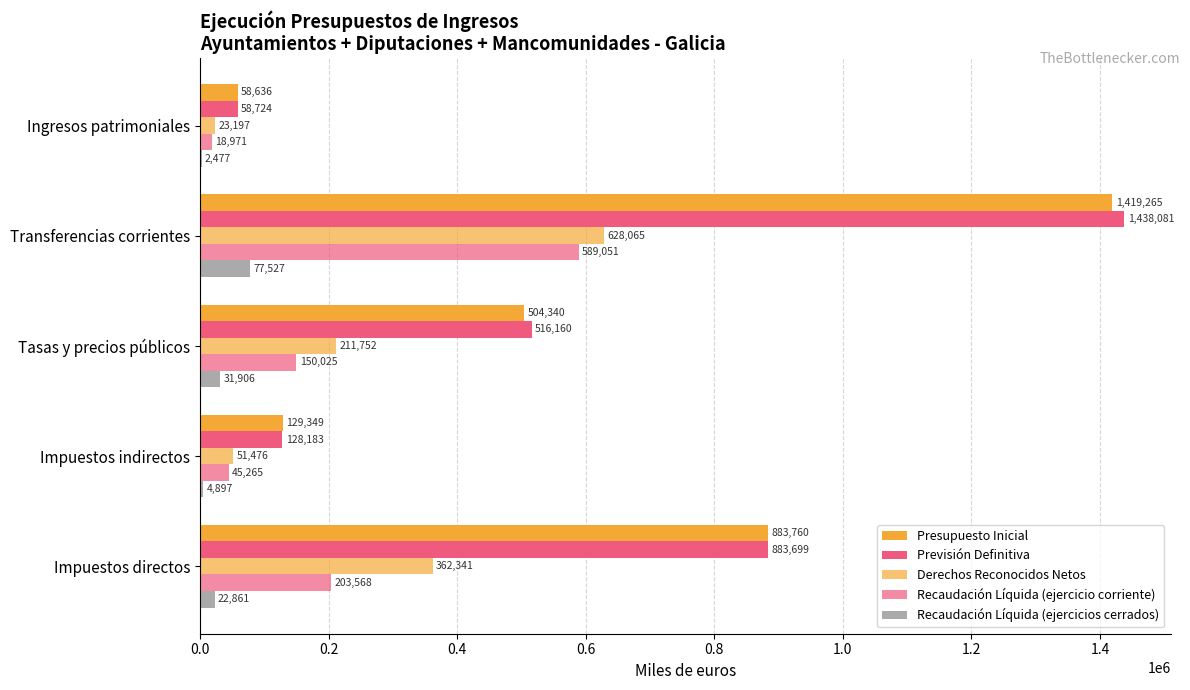

List the series in order of their peak value, lowest first.

Recaudación Líquida (ejercicios cerrados), Recaudación Líquida (ejercicio corriente), Derechos Reconocidos Netos, Presupuesto Inicial, Previsión Definitiva